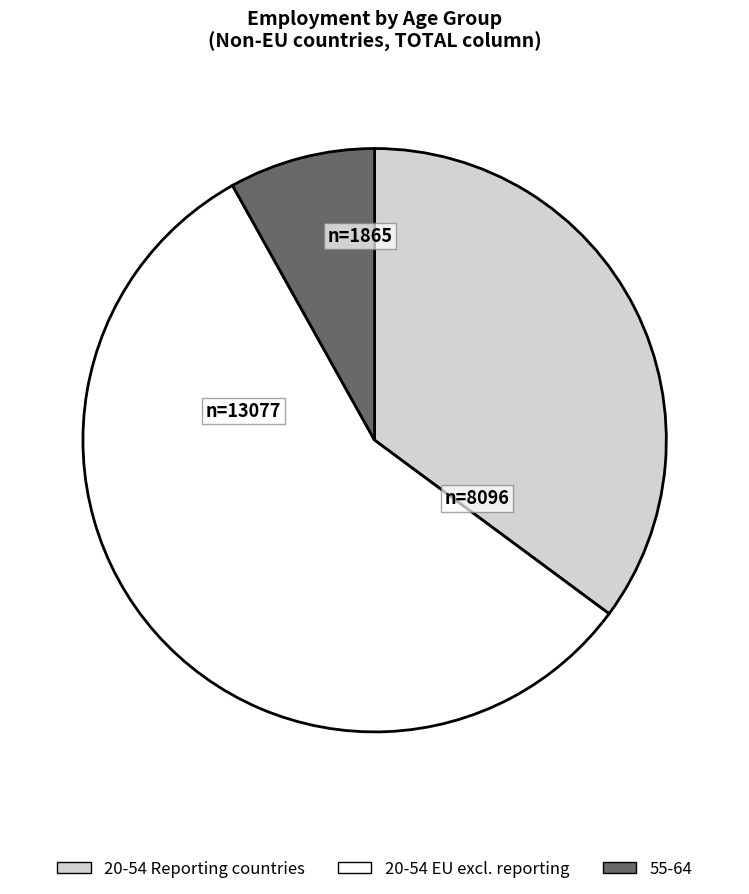

Is there any slice that represents more than half of the pie?

Yes